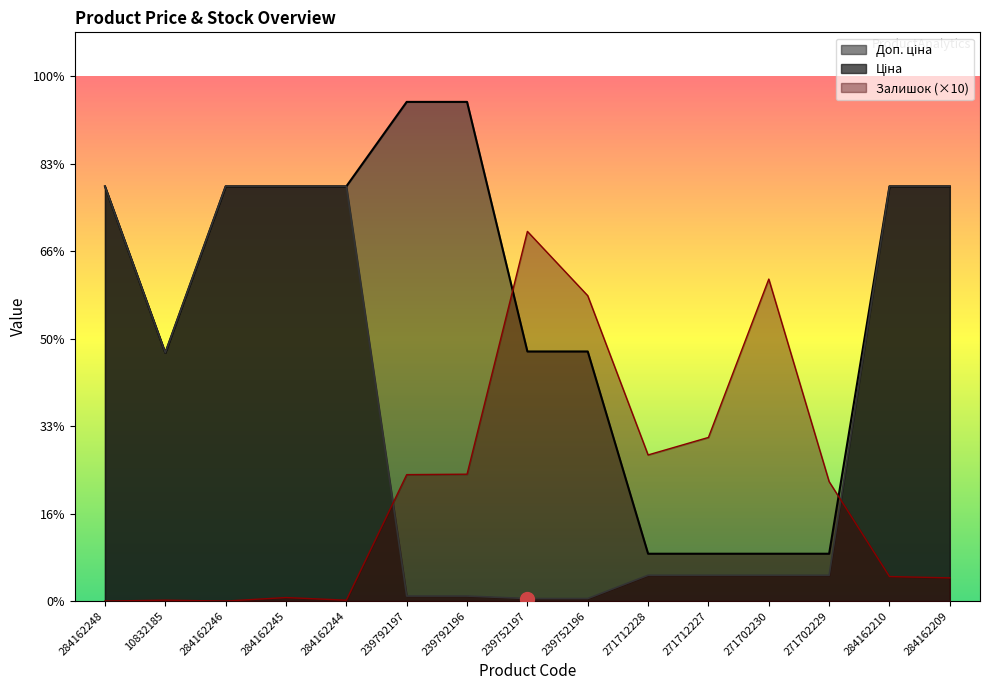

Which category has the highest value in the Залишок series?

239752197